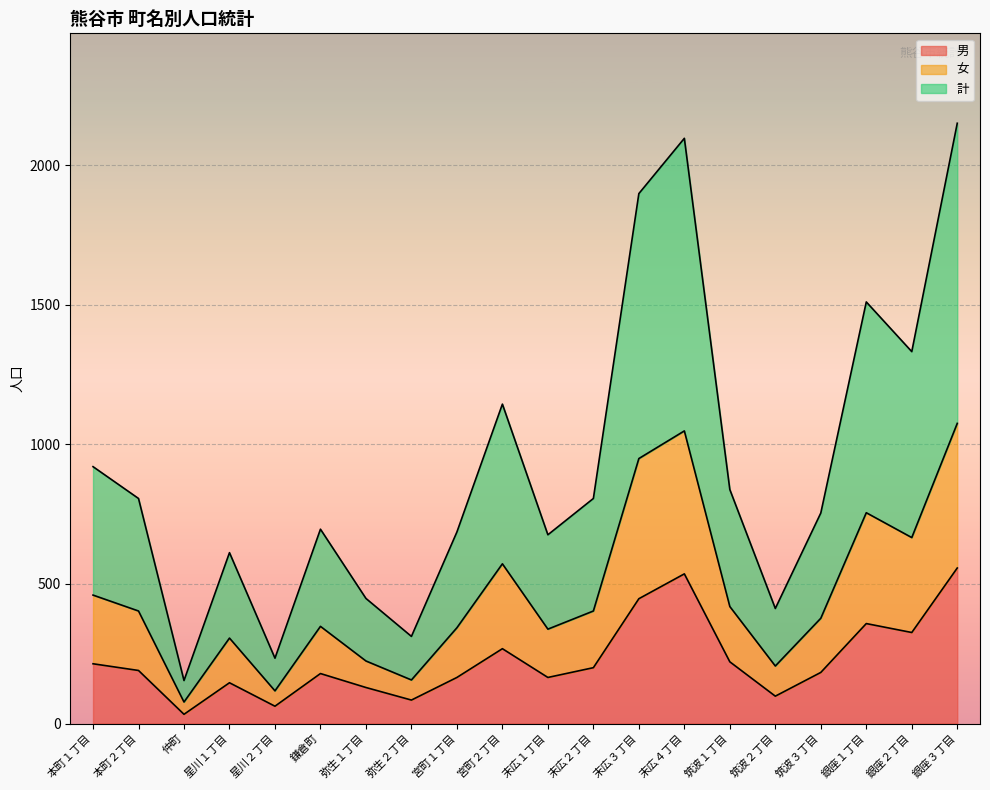

Where is 女 nearest to the value 576?

宮町２丁目